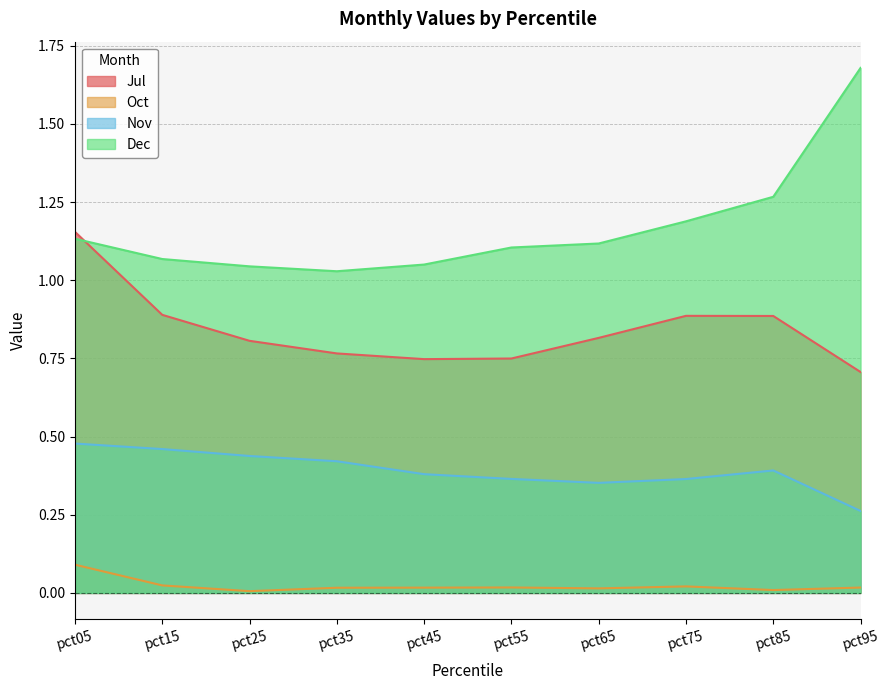

Reading left to right, list all the values displayed in this chart.

Jul: 1.2	0.9	0.8	0.8	0.7	0.7	0.8	0.9	0.9	0.7
Oct: 0.1	0.0	0.0	0.0	0.0	0.0	0.0	0.0	0.0	0.0
Nov: 0.5	0.5	0.4	0.4	0.4	0.4	0.4	0.4	0.4	0.3
Dec: 1.1	1.1	1.0	1.0	1.1	1.1	1.1	1.2	1.3	1.7